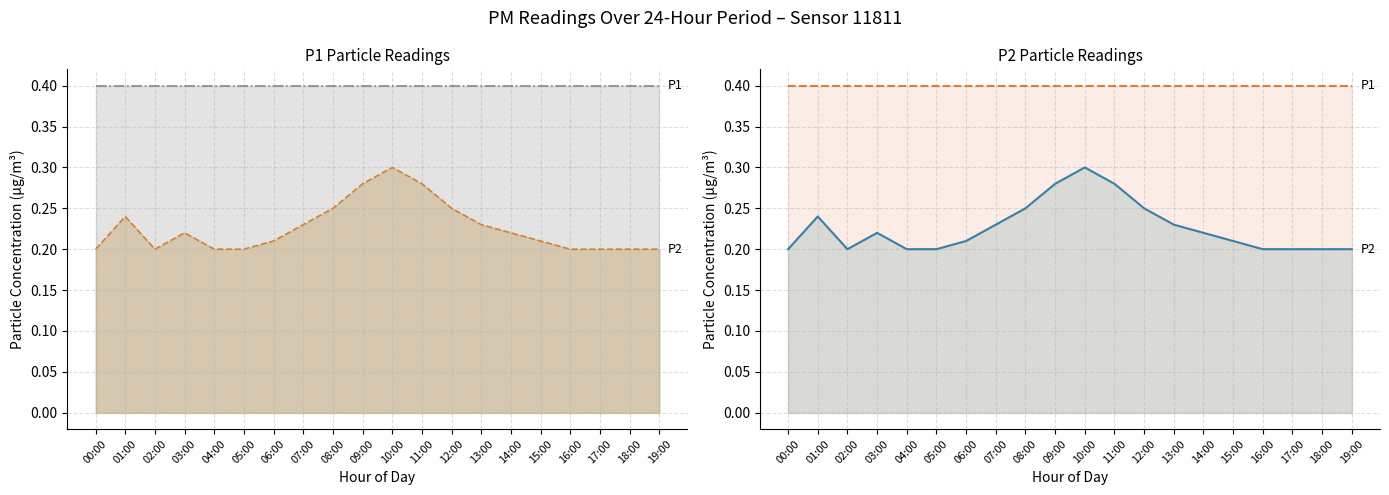

True or false: P2 and P1 intersect in this chart.

False